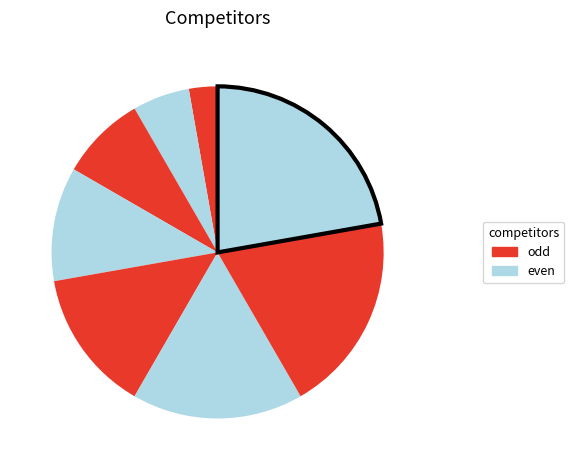

Count the number of slices in the pie.

8